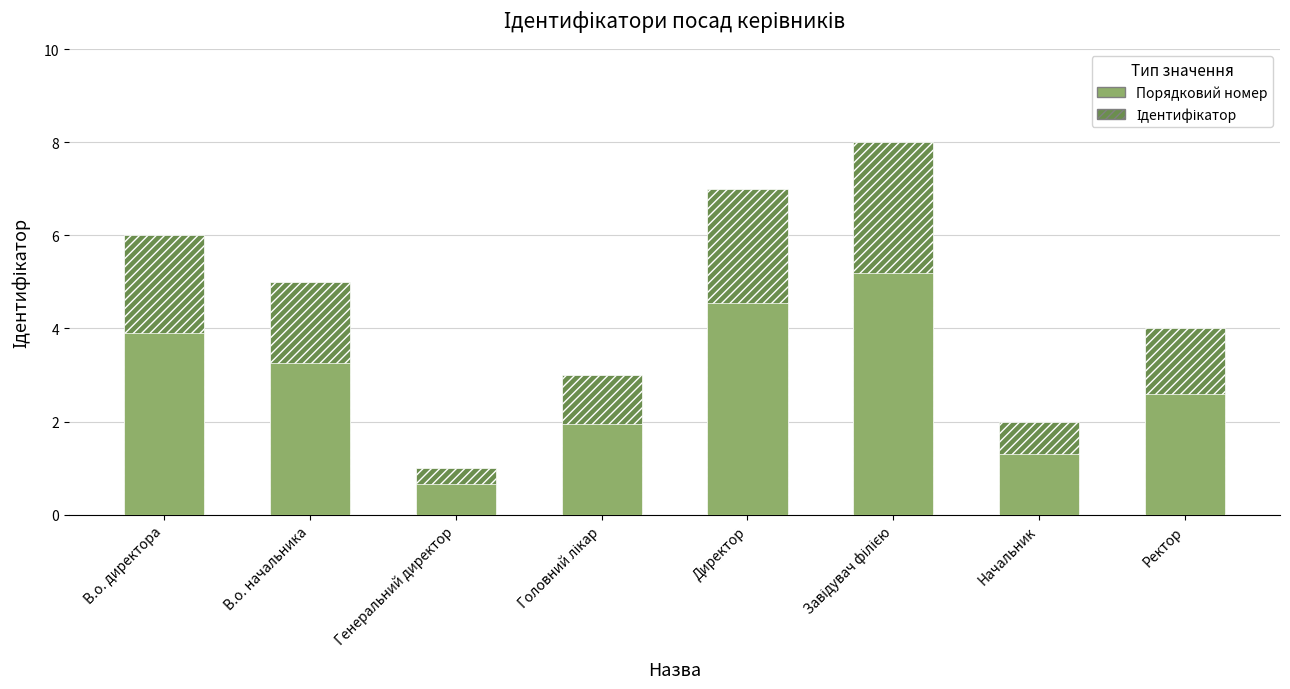

Where does the Ідентифікатор series first go above 5?

В.о. директора